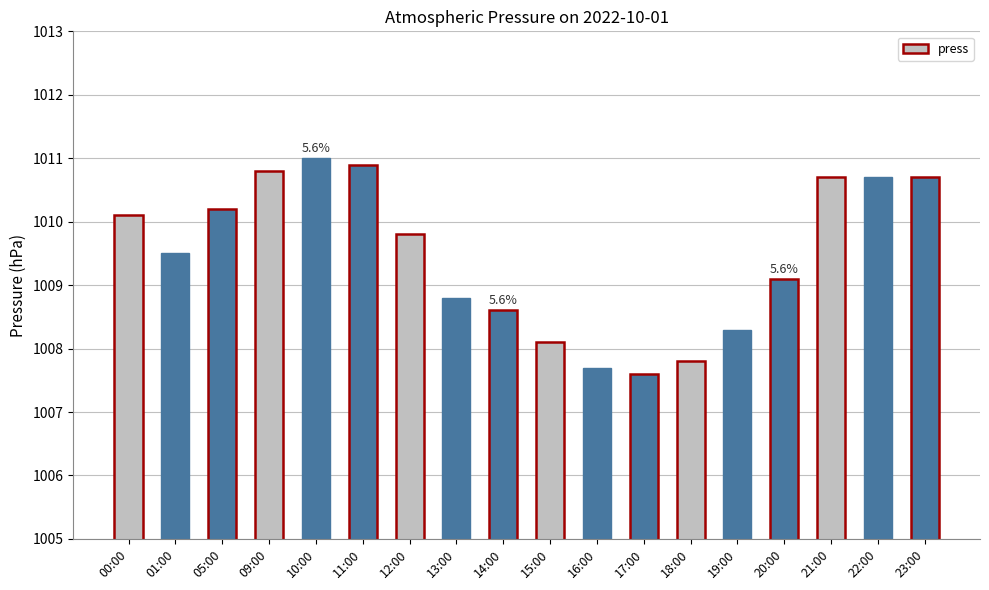

Approximately how many times larger is the value at 05:00 compared to 00:00?

1.0